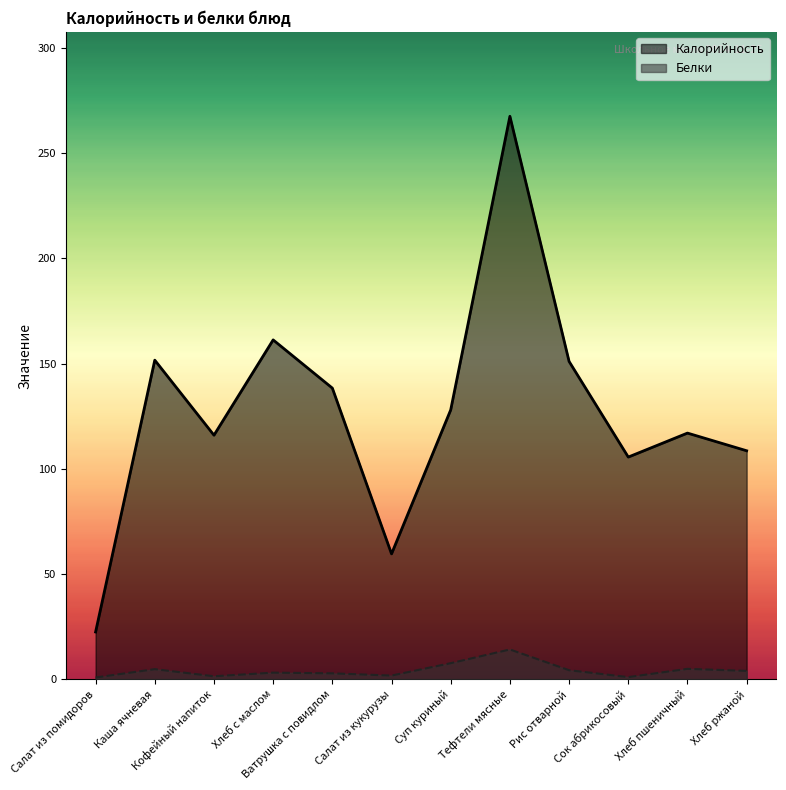

The Калорийность series shows 267.6 at Тефтели мясные. True or false?

True